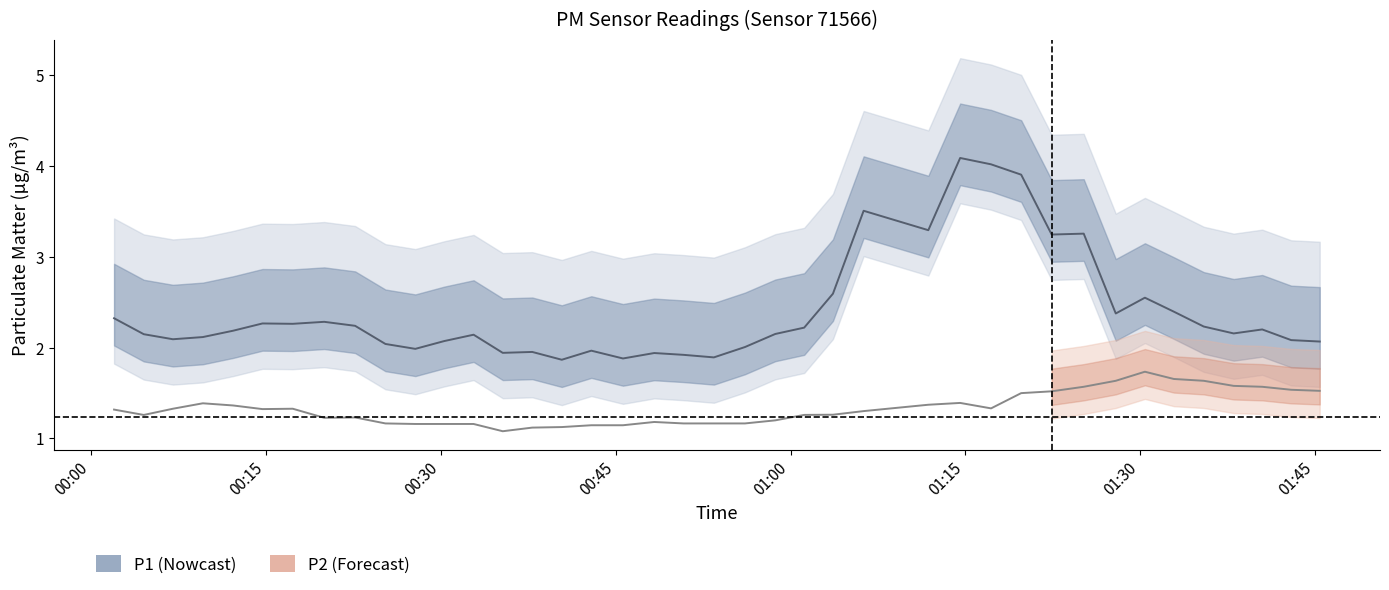

At which category is the sum across all series the highest?

29